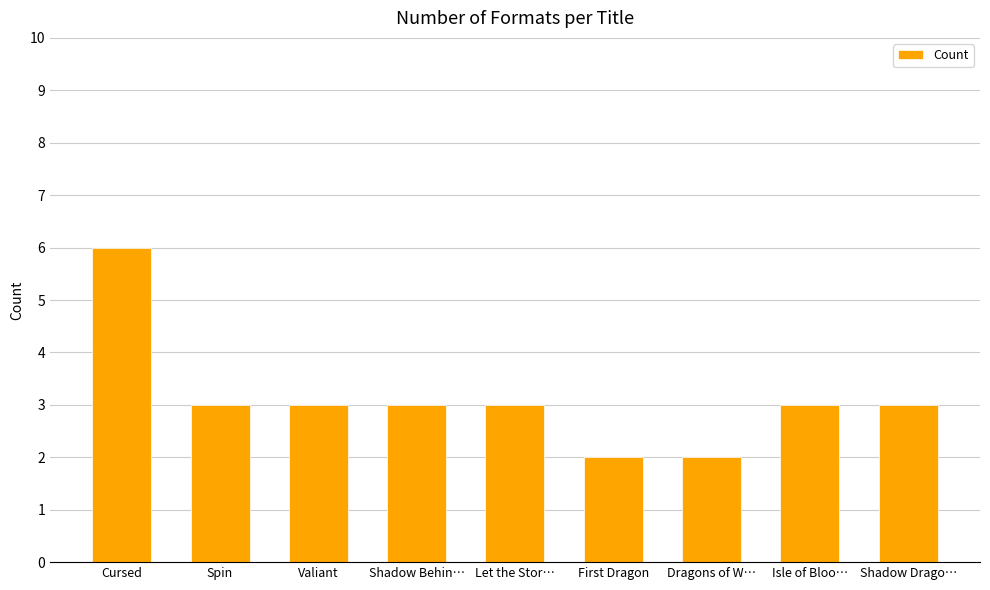

What is the label of the 7th bar from the left?

Dragons of W…